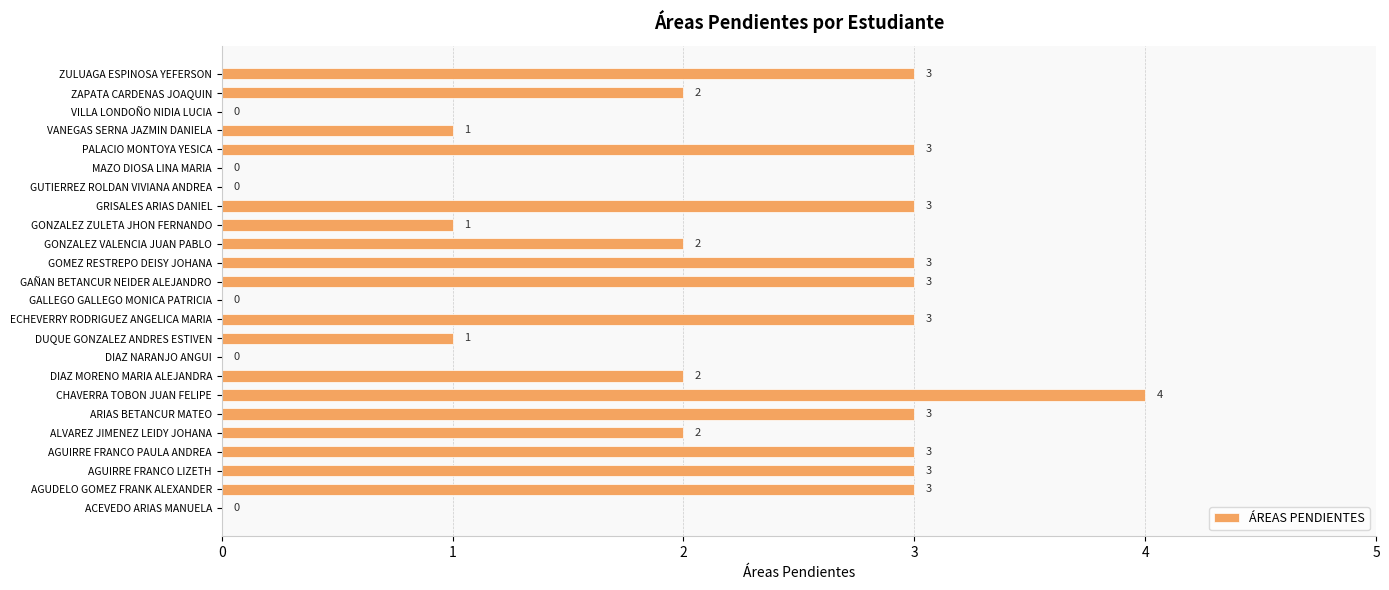

Does the chart contain stacked bars?

No